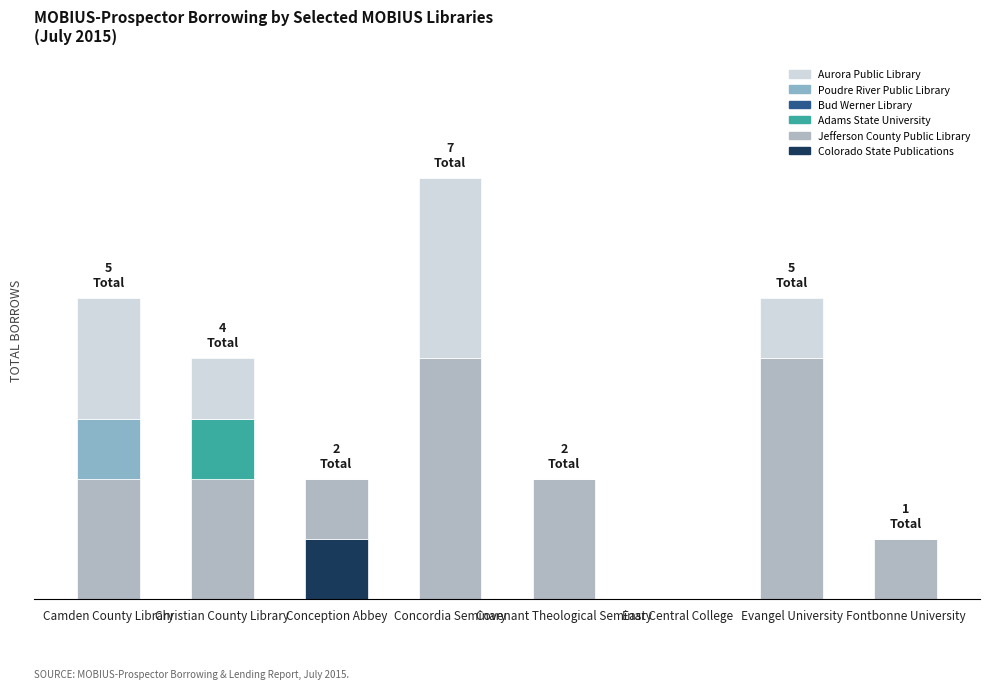

Does the chart contain stacked bars?

Yes